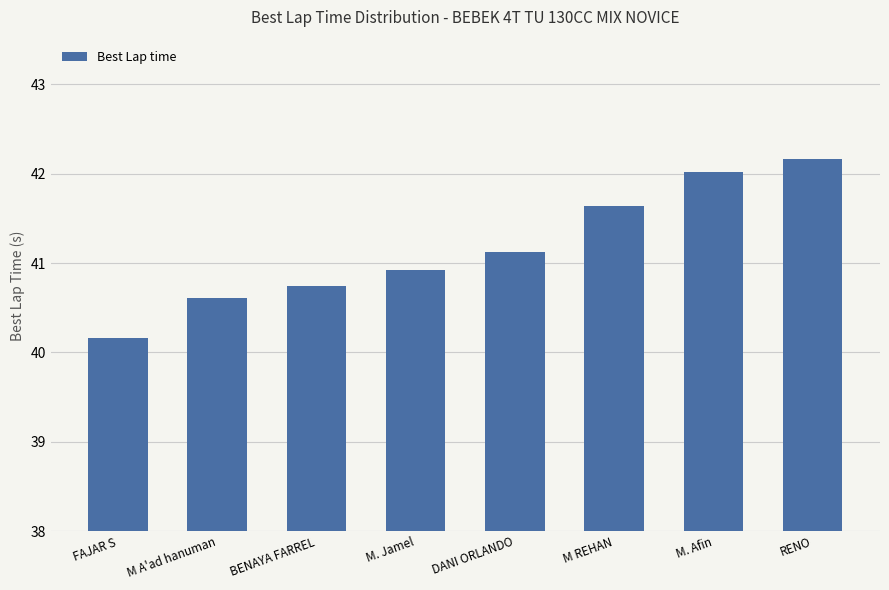

At which label does the data first exceed 41?

DANI ORLANDO